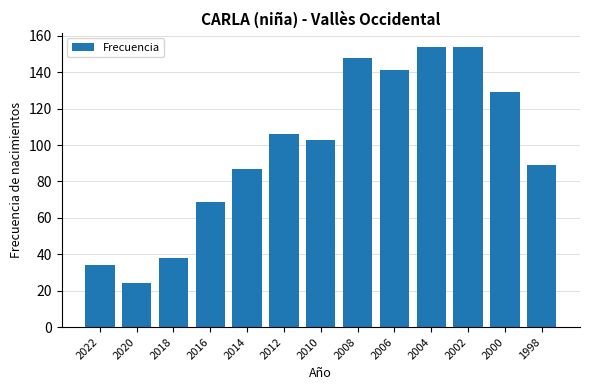

At which label is the value closest to 89?

1998